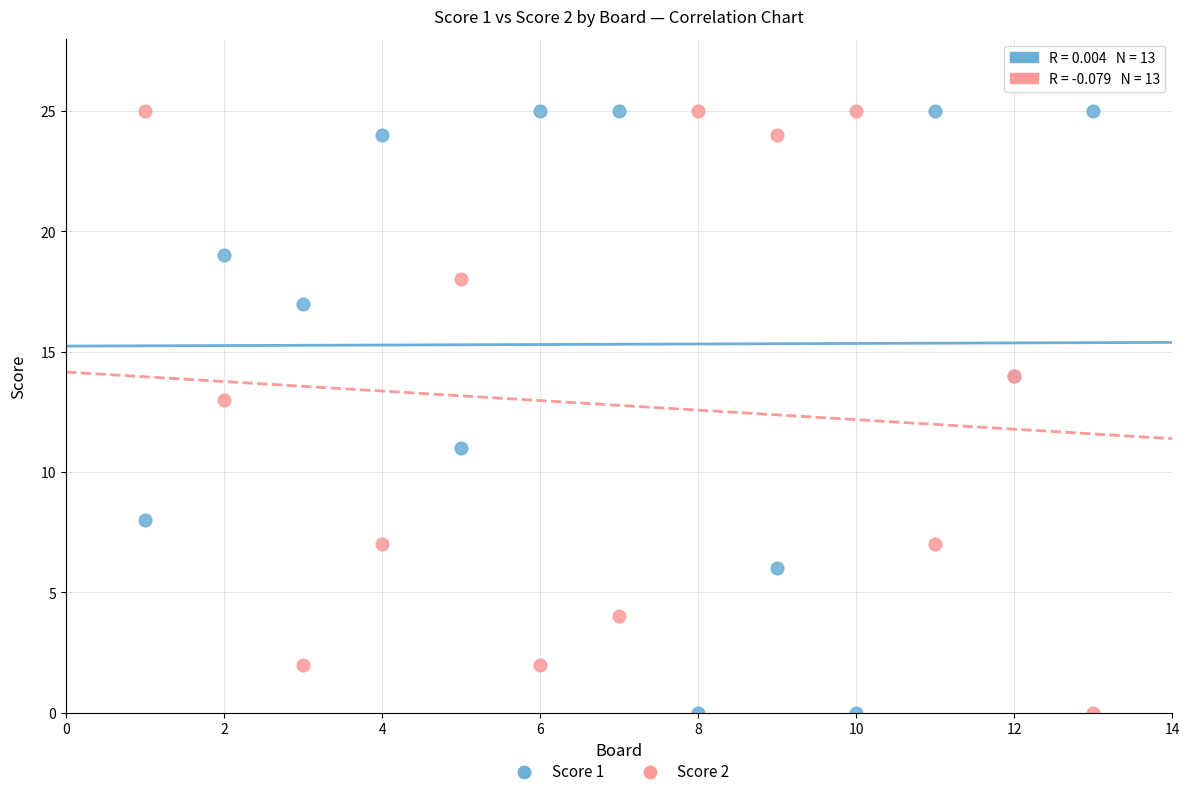

What is the X range (max minus min) for the scatter plot?

12